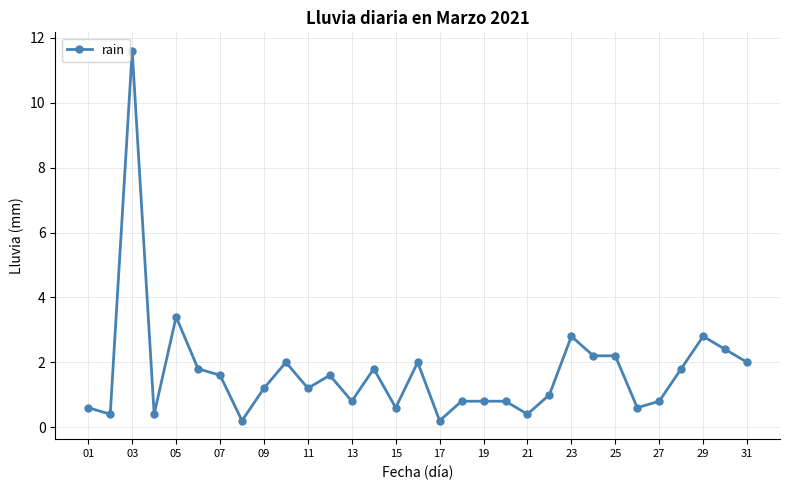

What is the difference between the maximum and minimum values?

11.4